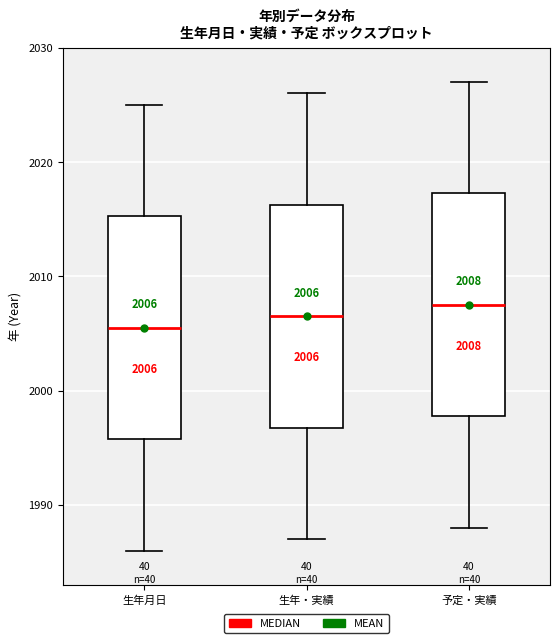

Which box's median line is the lowest?

生年月日